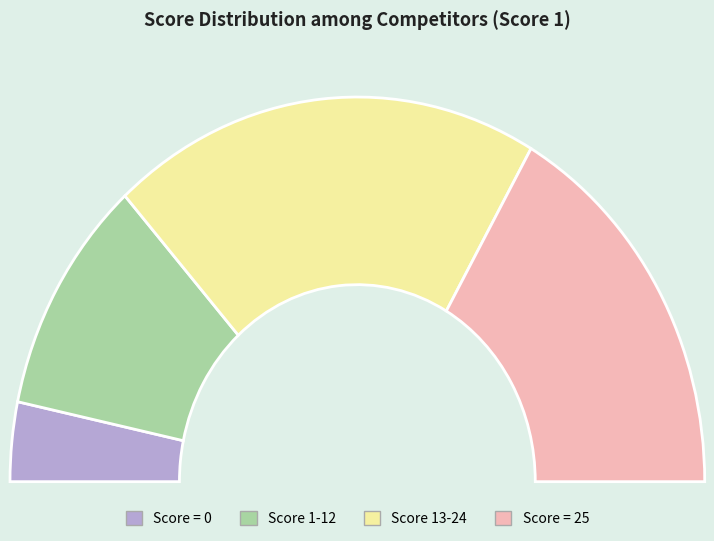

Is Joshi Yogesh the majority of the pie?

No